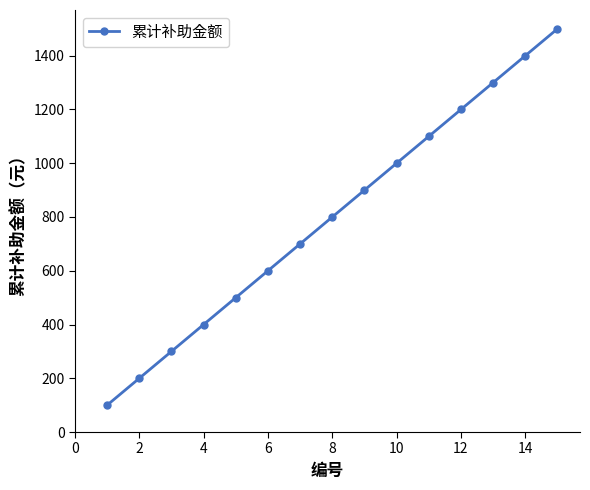

Reading left to right, list all the values displayed in this chart.

100	200	300	400	500	600	700	800	900	1000	1100	1200	1300	1400	1500